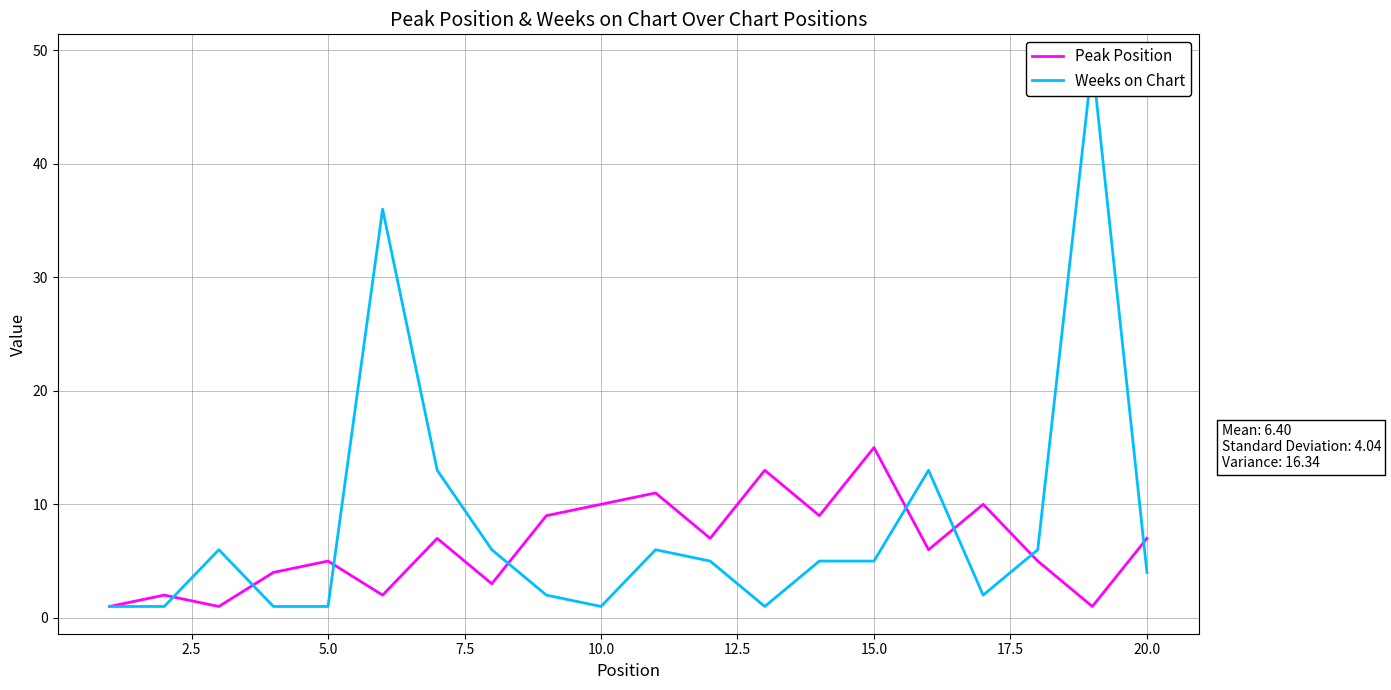

True or false: Peak Position has a value of 9 at 5.0.

False